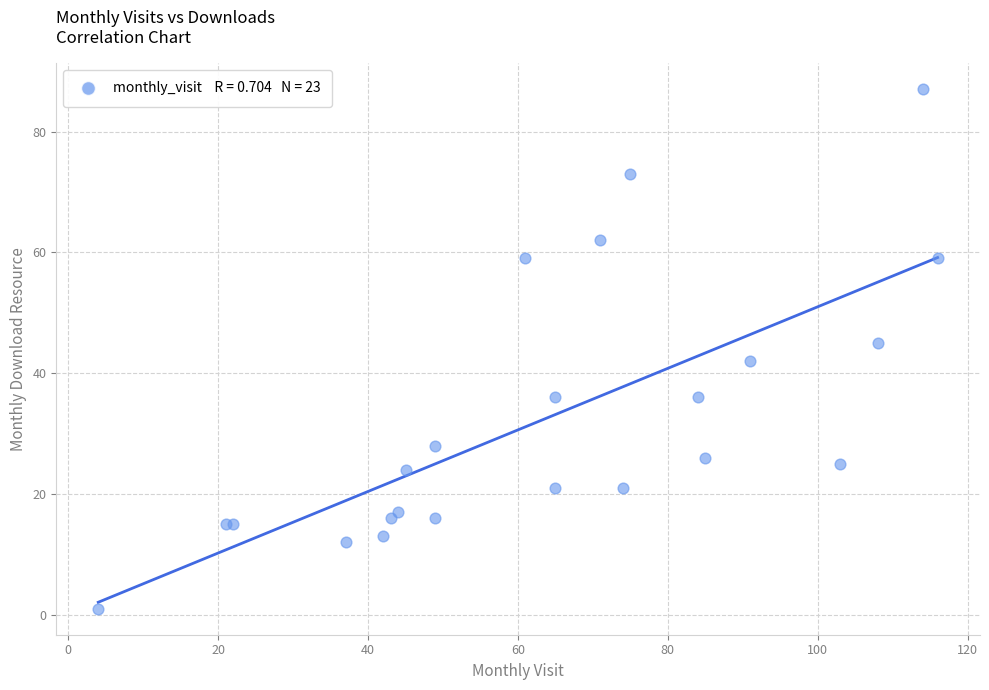

What Y value in the scatter plot is closest to 44?

45